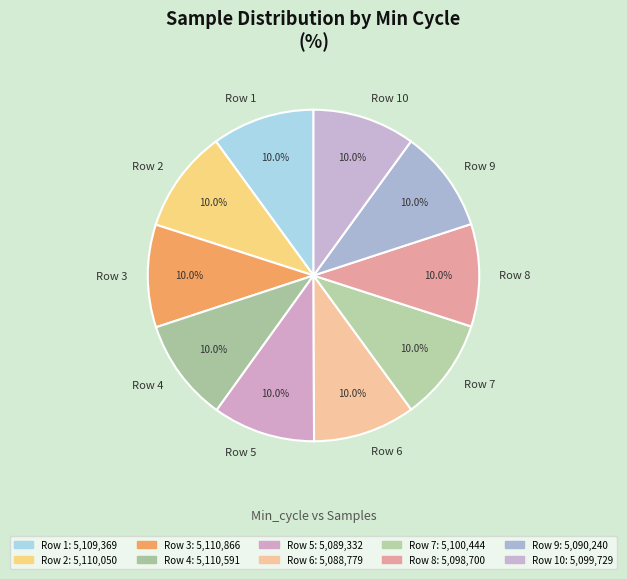

Is there any slice that represents more than half of the pie?

No